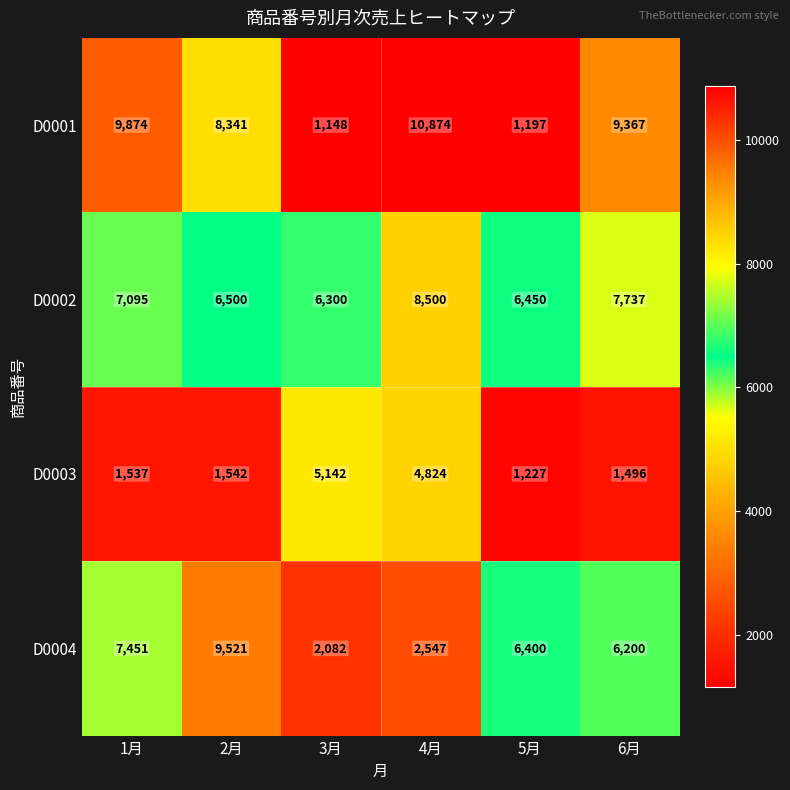

What is the total value across all series at 4月?

26745